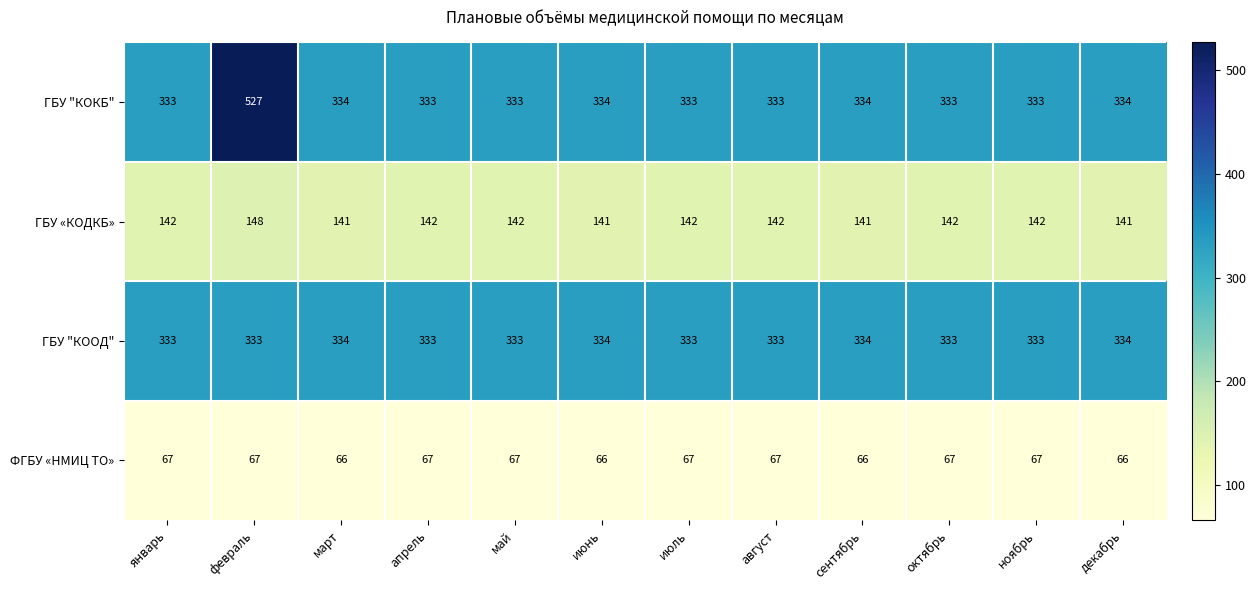

How many distinct data groups are displayed?

4